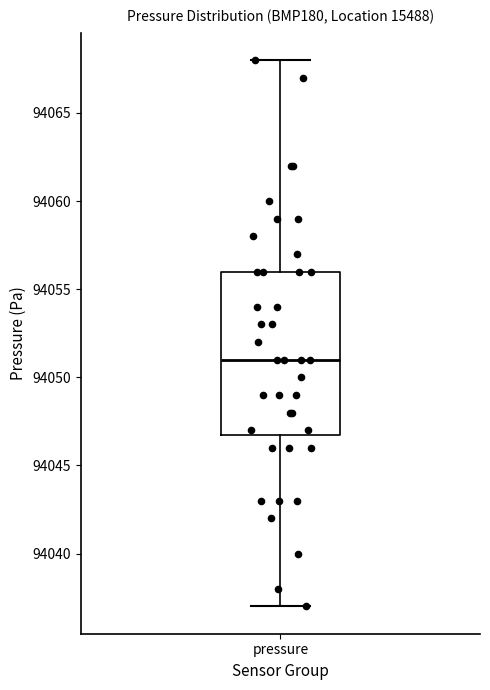

Where is the lower edge of the box for pressure on the y-axis? The values are not printed on the chart, so give them approximately, as read against the axis.

94047